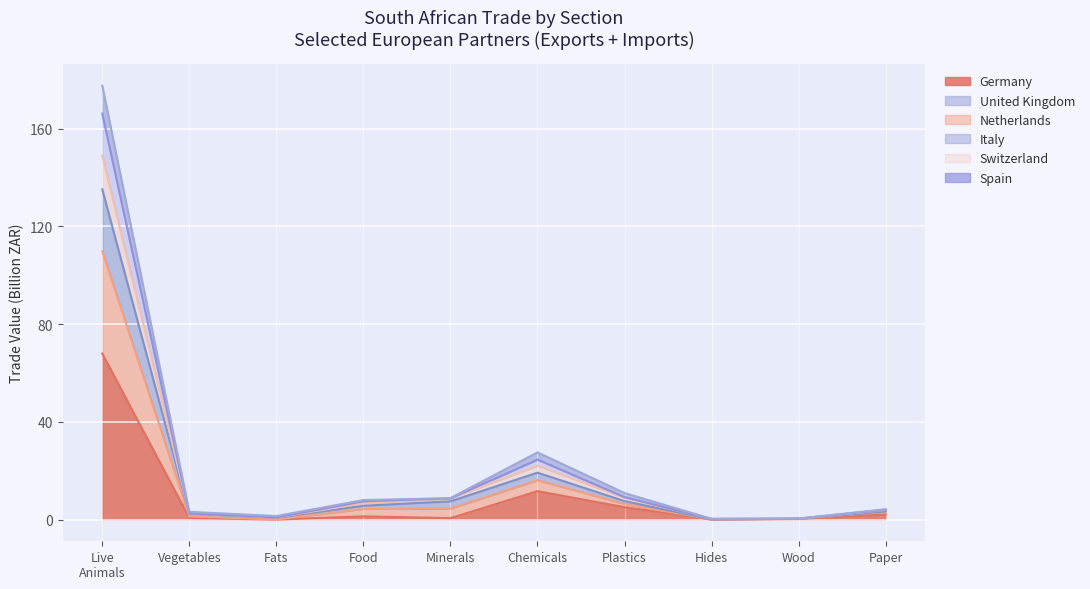

At how many categories does at least one series exceed 165?

1